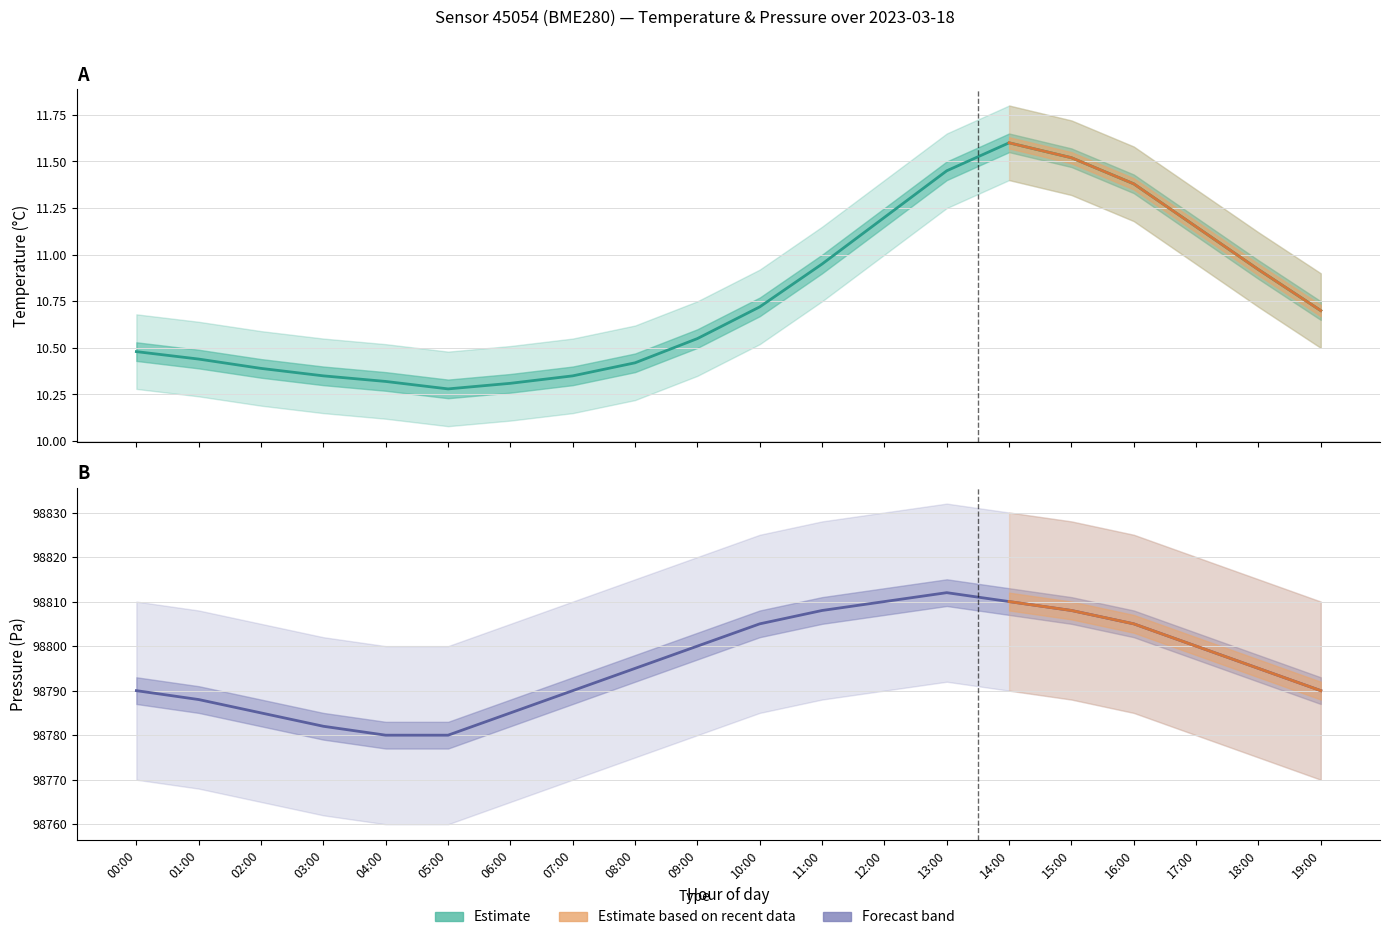

What is the lowest value of the pressure series?

98780.0